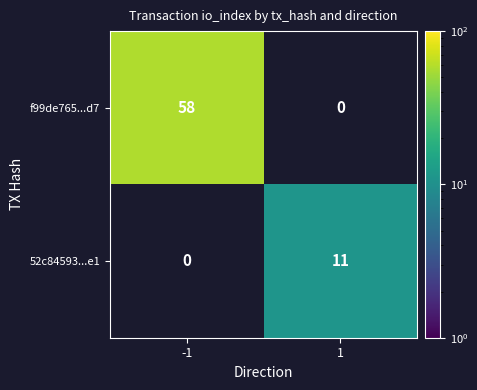

The 52c84593...e1 series shows 5 at 1. True or false?

False